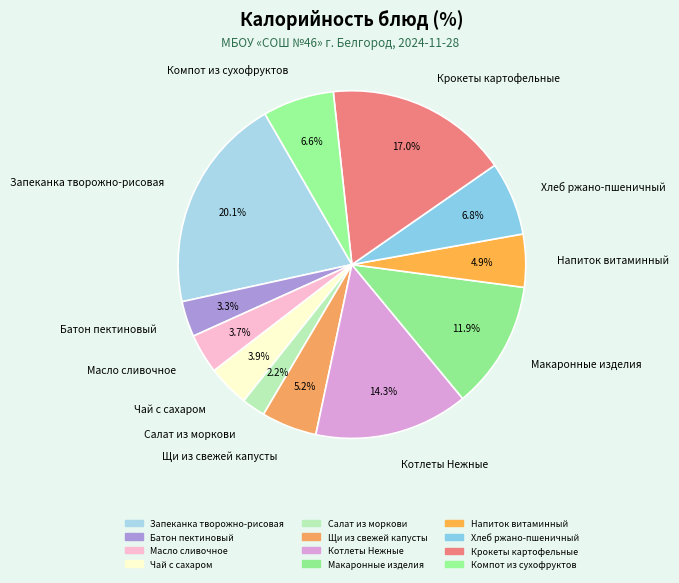

Approximately how many times larger is the value at Котлеты Нежные compared to Чай с сахаром?

3.7